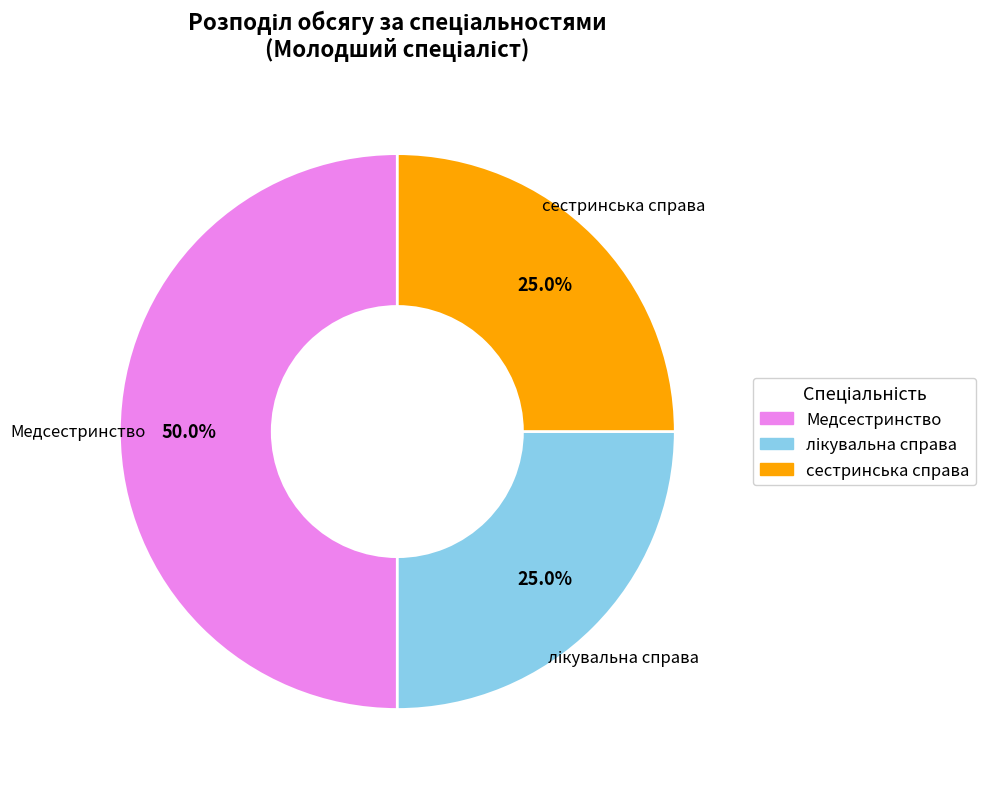

Which slice is the largest?

Медсестринство